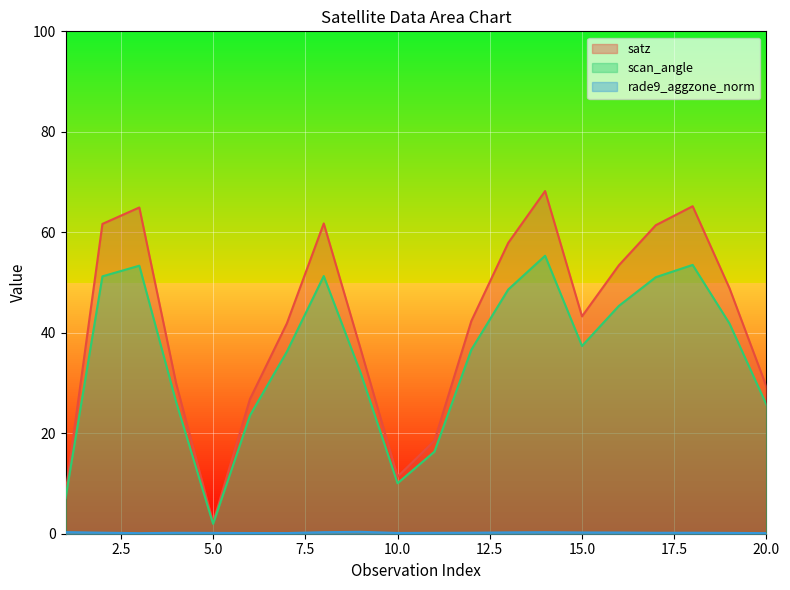

Reading left to right, what are all the values shown in this chart?

satz: 1=8.0	2=61.7	3=64.9	4=29.9	5=2.2	6=26.8	7=41.9	8=61.8	9=36.8	10=11.4	11=18.5	12=42.3	13=57.9	14=68.2	15=43.3	16=53.4	17=61.4	18=65.2	19=48.8	20=29.3
scan_angle: 1=7.1	2=51.2	3=53.4	4=26.2	5=2.0	6=23.6	7=36.2	8=51.3	9=32.0	10=10.1	11=16.3	12=36.6	13=48.6	14=55.3	15=37.4	16=45.4	17=51.1	18=53.5	19=41.8	20=25.7
rade9_aggzone_norm: 1=0.3	2=0.2	3=0.1	4=0.2	5=0.2	6=0.1	7=0.1	8=0.3	9=0.4	10=0.2	11=0.2	12=0.2	13=0.3	14=0.3	15=0.3	16=0.2	17=0.2	18=0.2	19=0.2	20=0.1